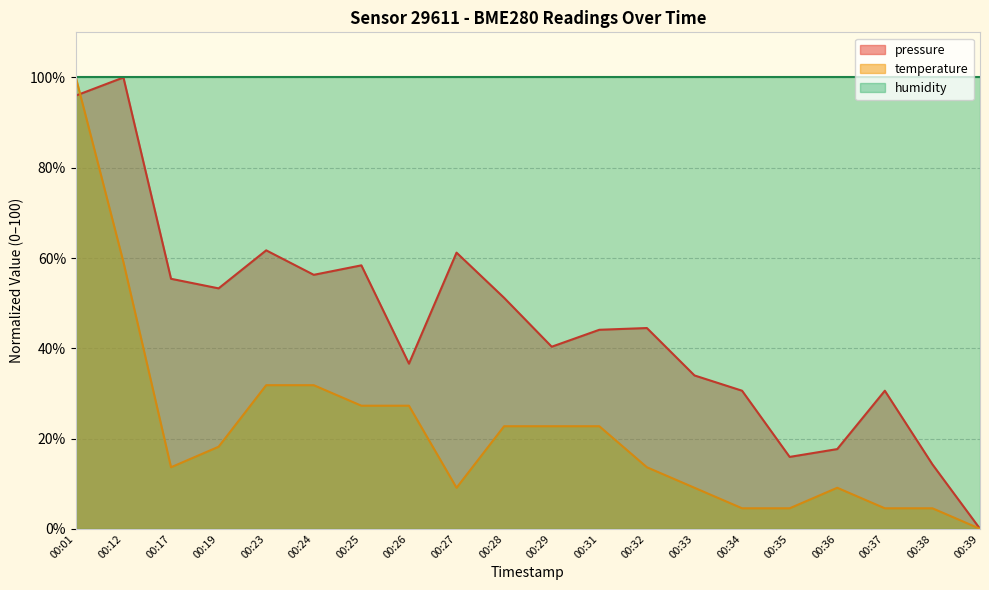

Does the chart have visible grid lines?

Yes